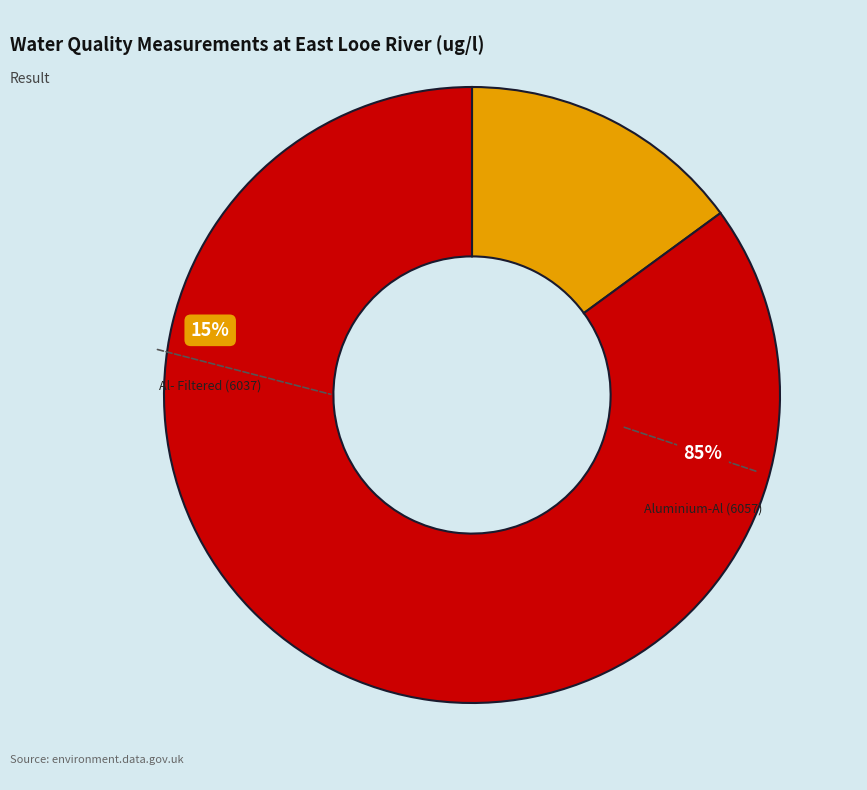

Rank the categories by value from lowest to highest.

Al- Filtered (6037), Aluminium-Al (6057)